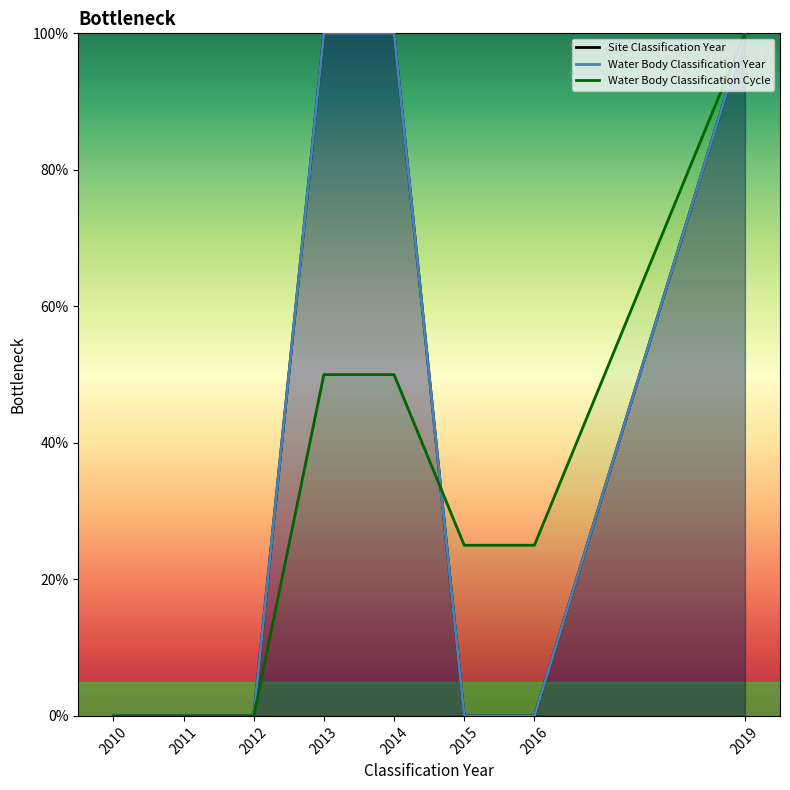

What is the value of the Site Classification Year point at the 8th from the left?

100